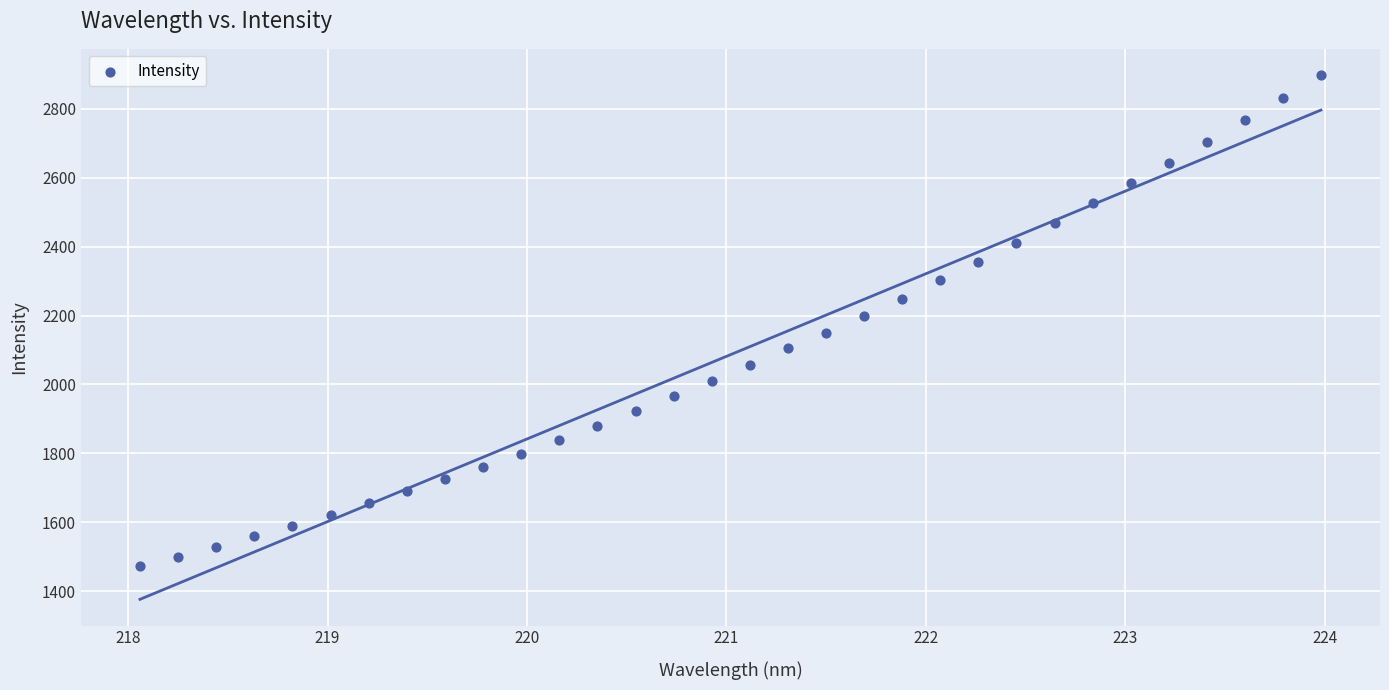

What is the range of Y values (max minus min)?

1423.8